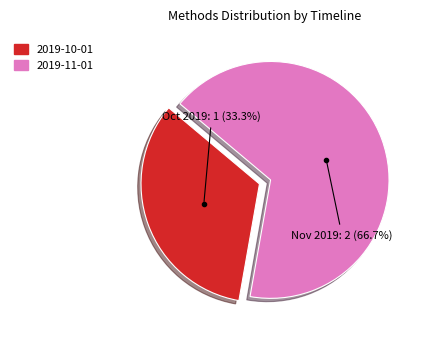

True or false: 2019-11-01 accounts for 77% of the total.

False